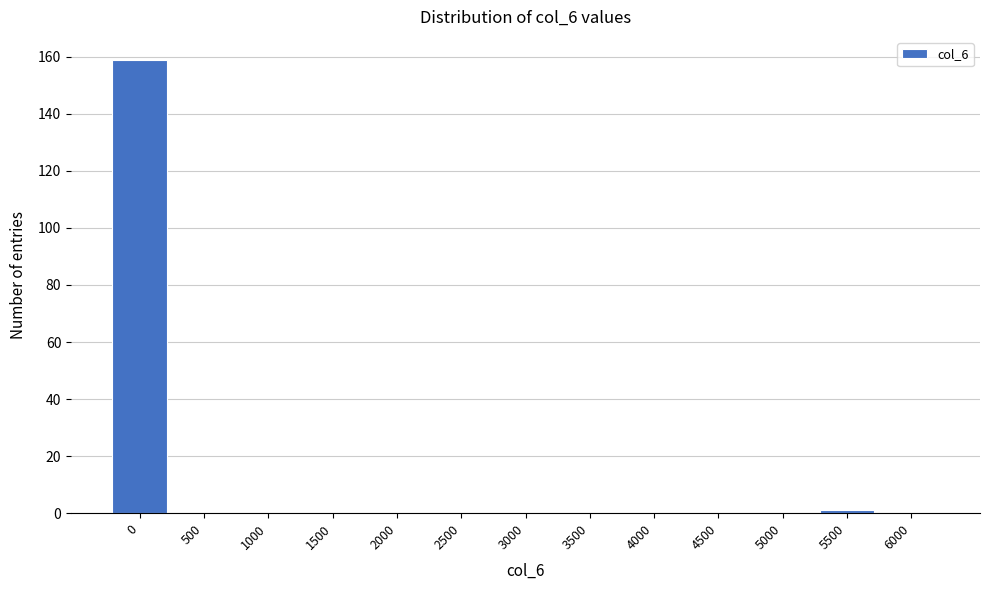

Reading left to right, extract all data points from this chart.

0=159	500=0	1000=0	1500=0	2000=0	2500=0	3000=0	3500=0	4000=0	4500=0	5000=0	5500=1	6000=0